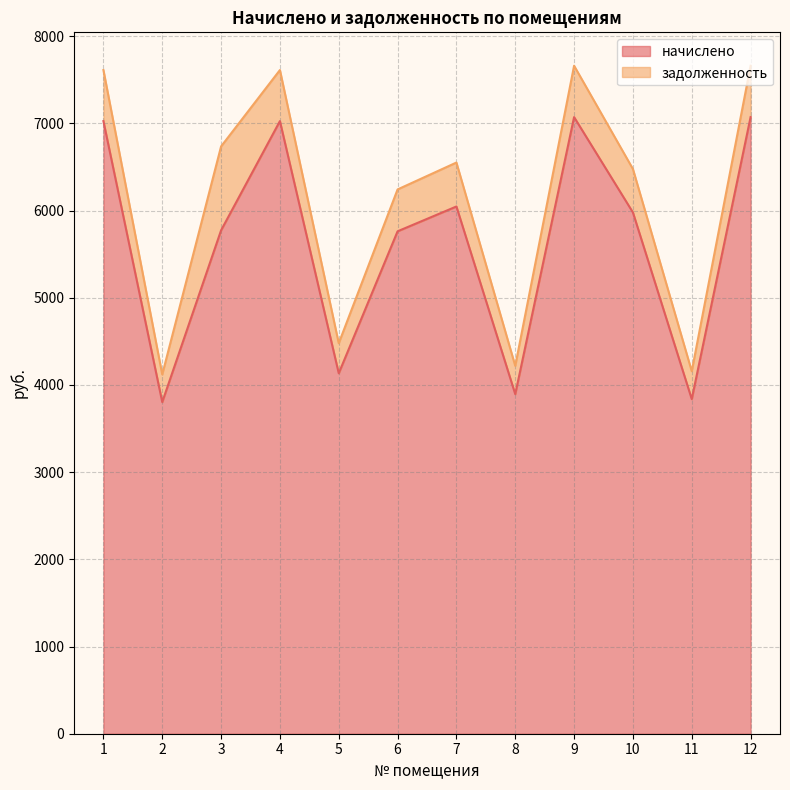

Between 6 and 11, which is larger?

6